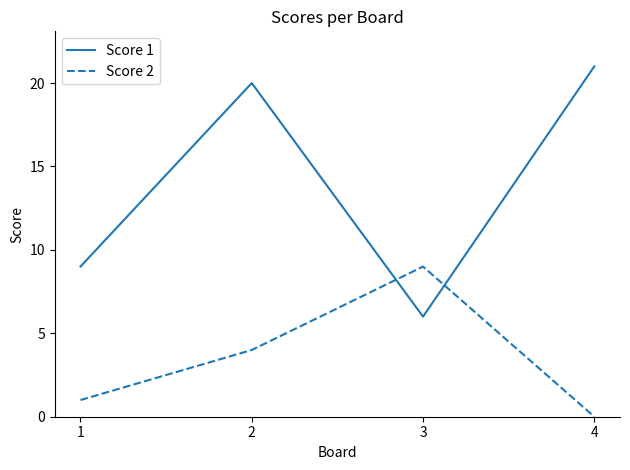

The value of Score 2 at 2 is 6. True or false?

False